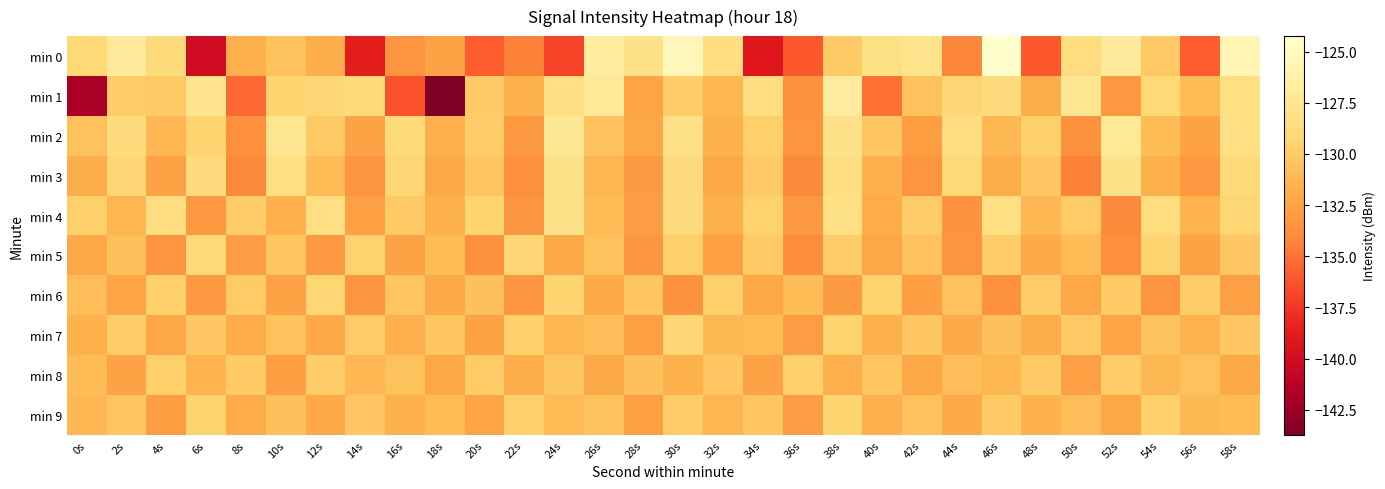

Rank the series at 4s from lowest to highest value.

min 5, min 9, min 3, min 7, min 2, min 1, min 8, min 6, min 0, min 4